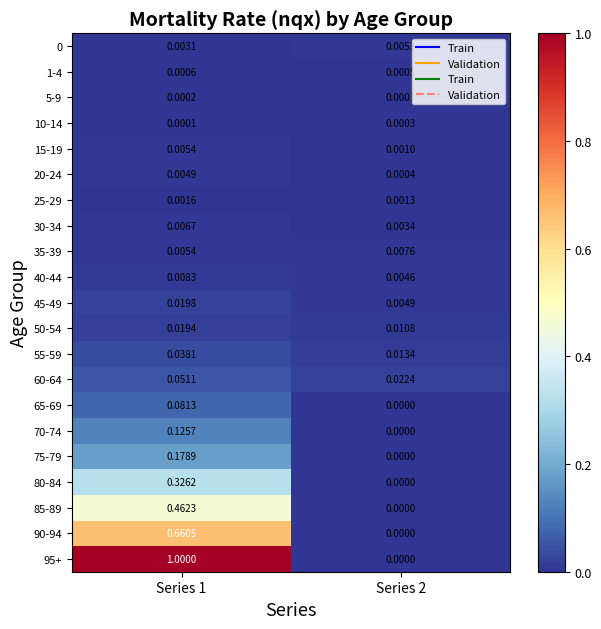

Which series has the largest total across all categories?

95+